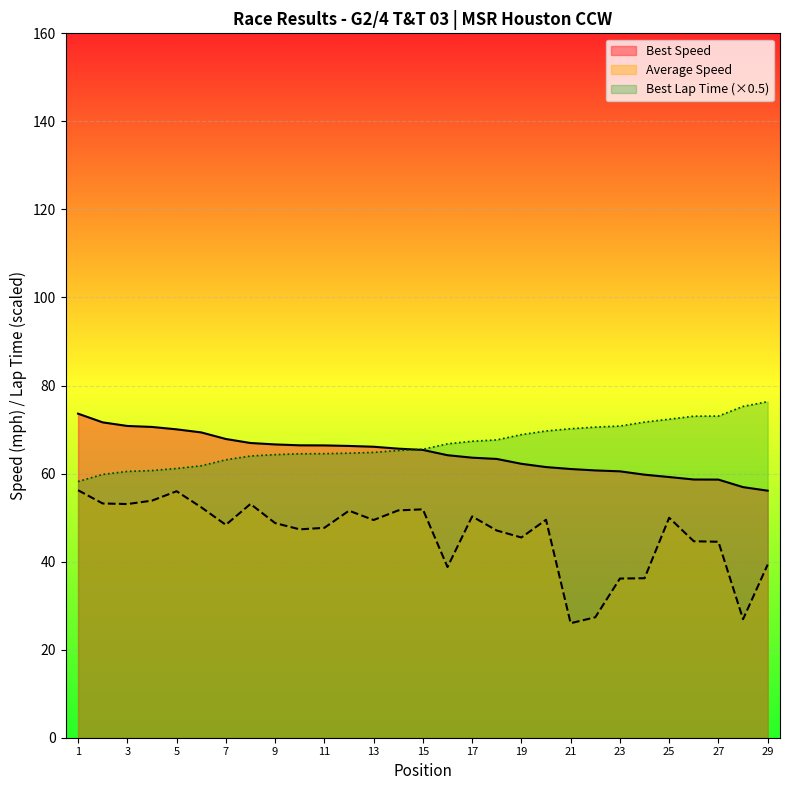

What is the average value of the Best Speed series?

64.5